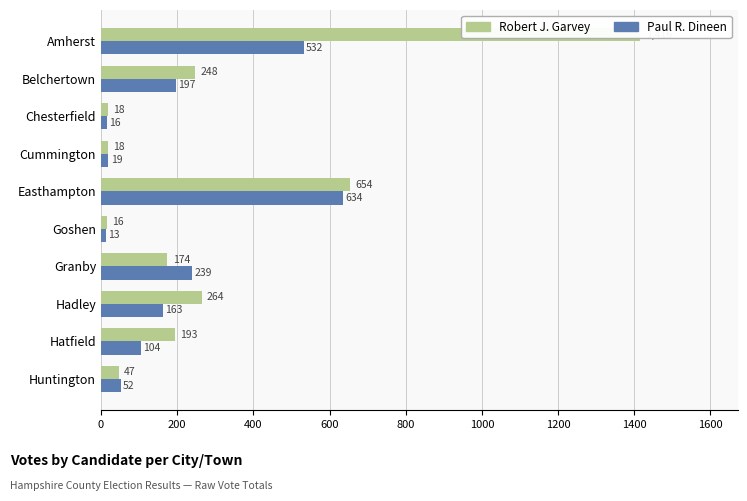

Rank the series by their average value, from highest to lowest.

Robert J. Garvey, Paul R. Dineen